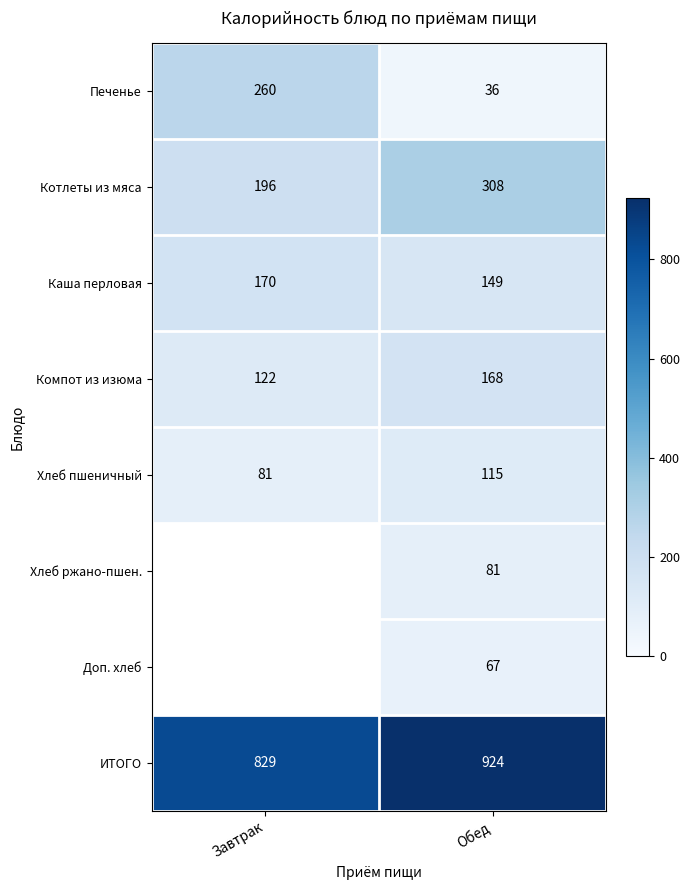

Count the number of data series in this chart.

8